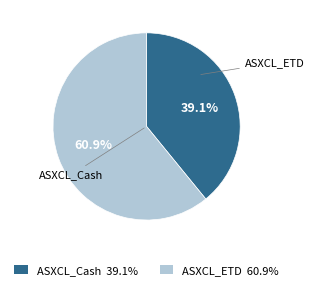

What percentage is the ASXCL_ETD slice, to the nearest percent?

61%